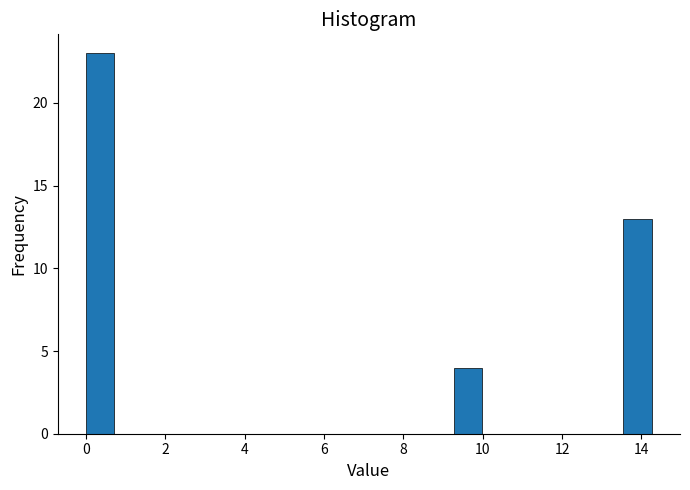

Around what value on the x-axis is the tallest bar? Give the approximate position of its centre, as read against the axis.

0.4